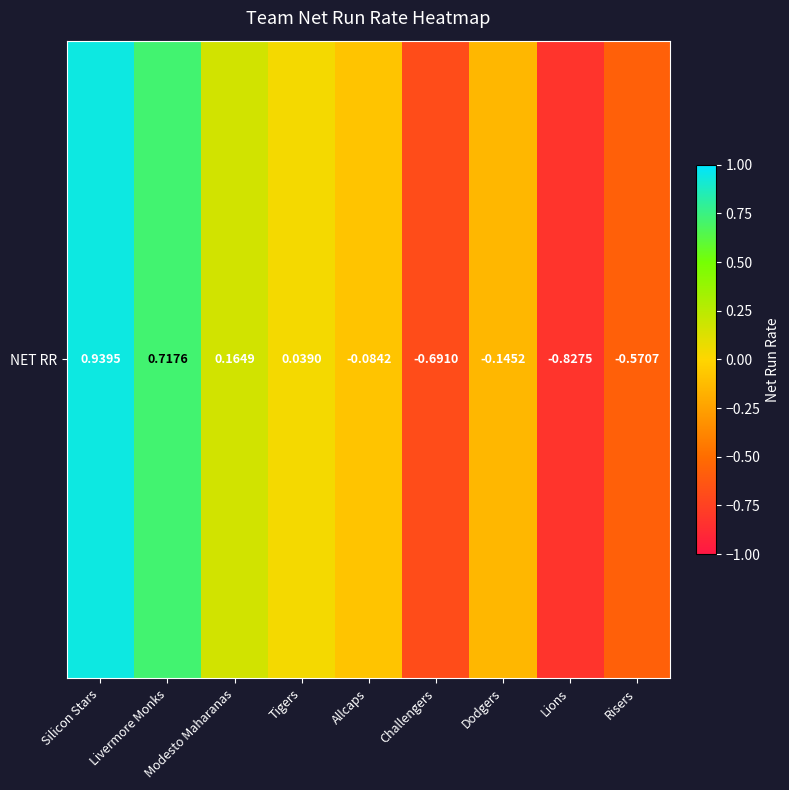

What is the change in value from Modesto Maharanas to Challengers?

-0.9